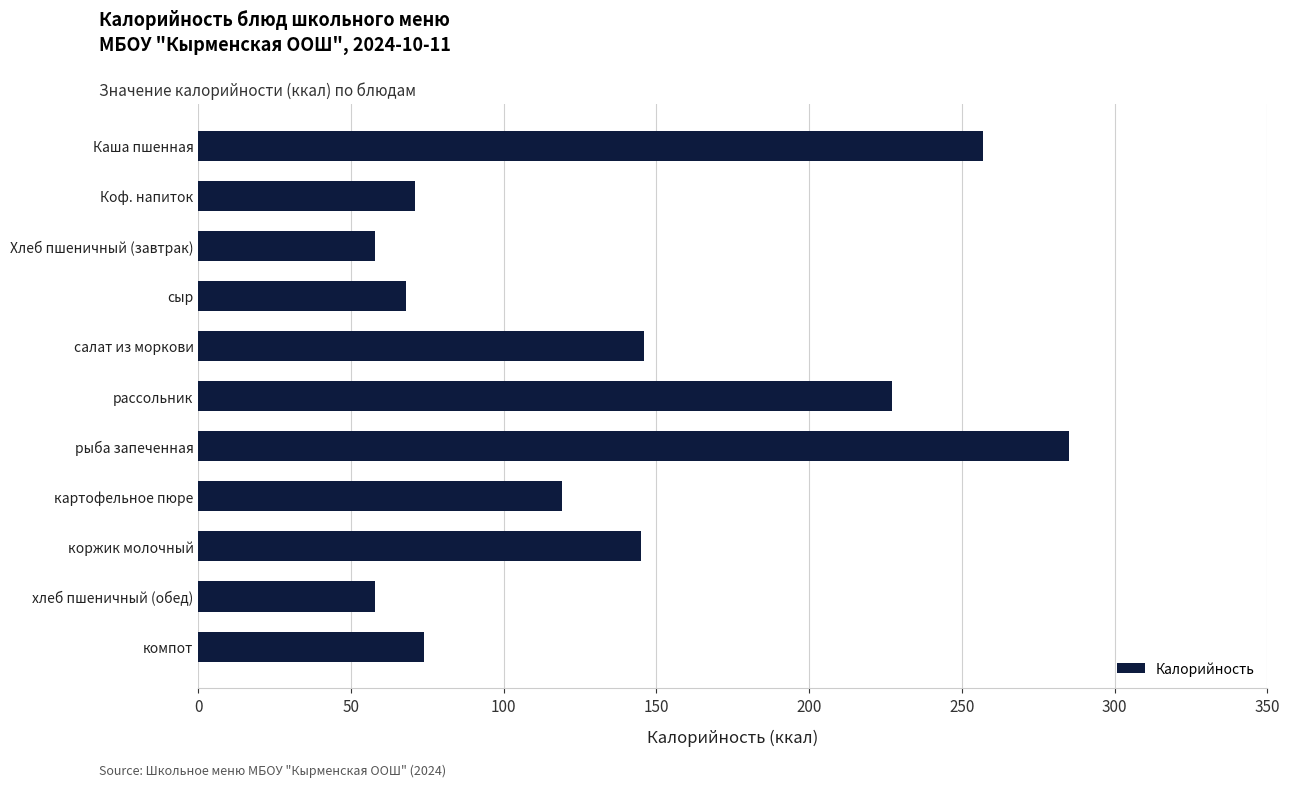

Which category has the highest value across all series?

рыба запеченная